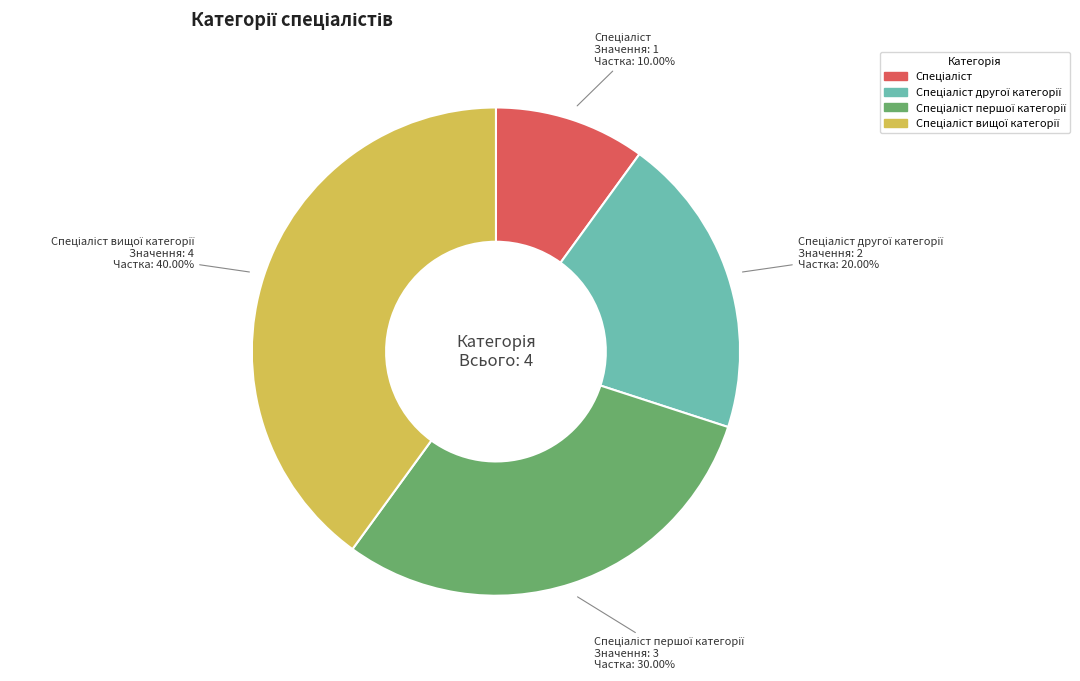

Is there a majority slice in this chart?

No